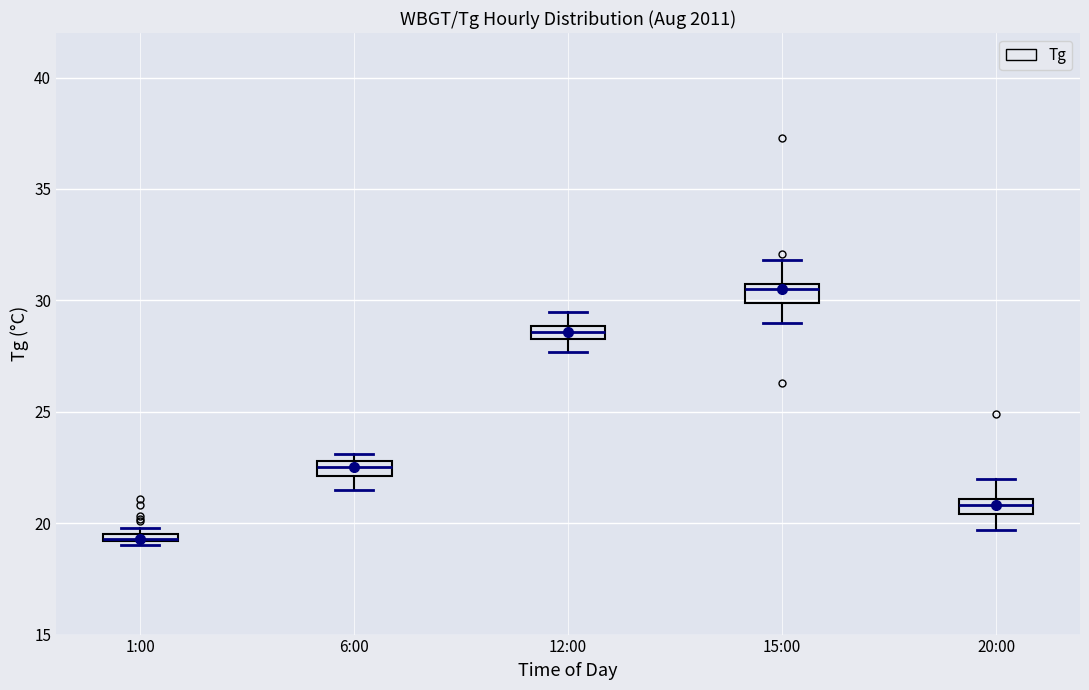

Where does the lower whisker of the box for 12:00 end on the y-axis? The values are not printed on the chart, so give them approximately, as read against the axis.

27.5